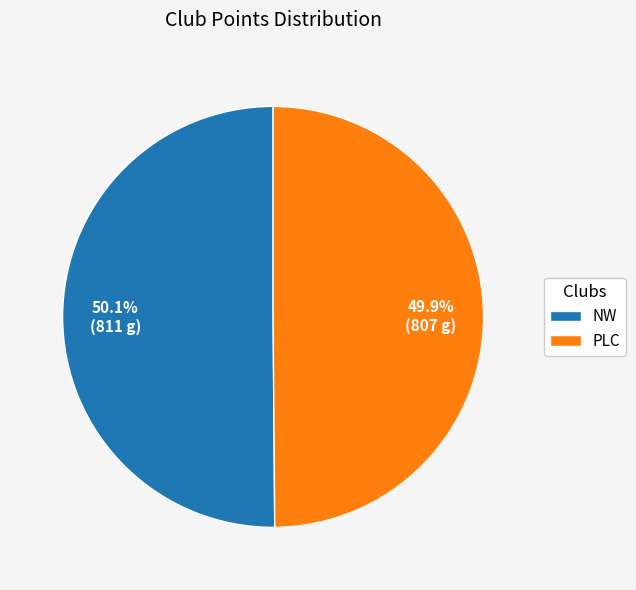

How much of the chart is everything except PLC?

50.1%